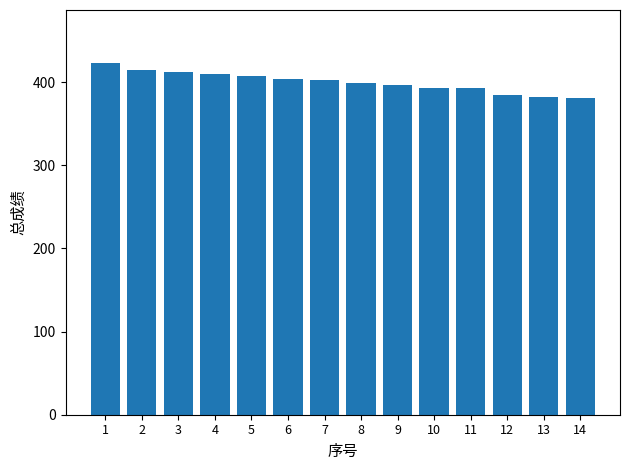

At which label does the data first exceed 402?

1